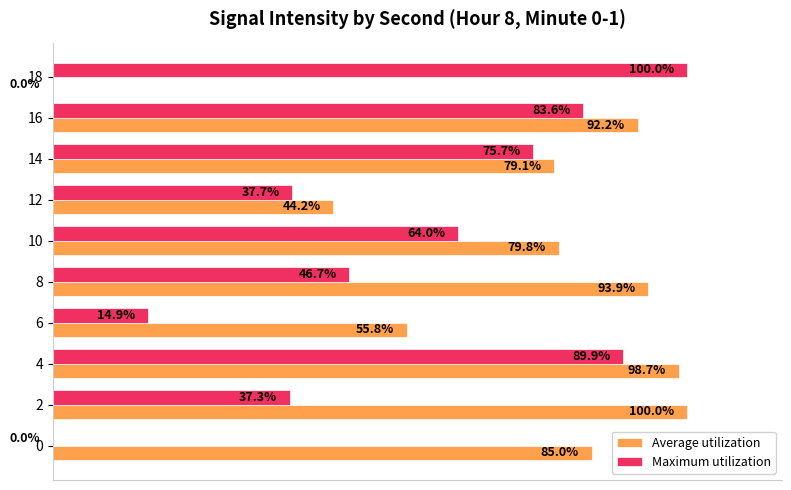

Which series has the largest total across all categories?

Average utilization